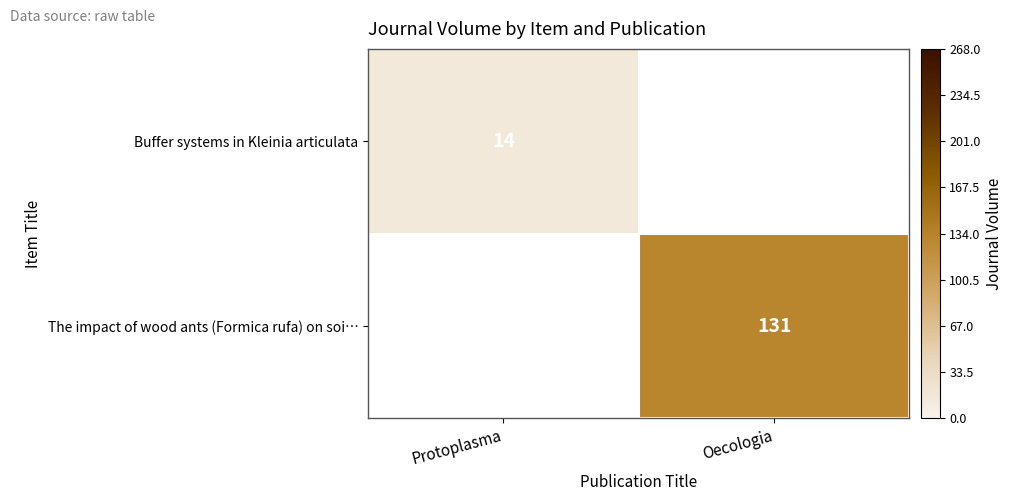

The The impact of wood ants (Formica rufa) on soi… series shows 219 at Oecologia. True or false?

False